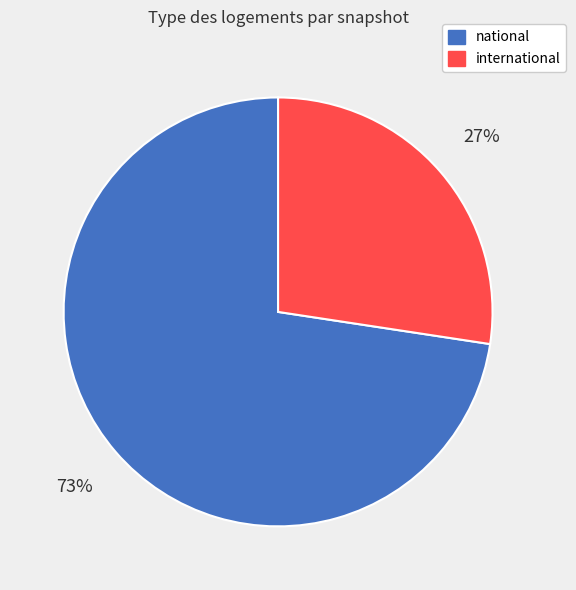

To the nearest percent, what is the average slice percentage?

50%